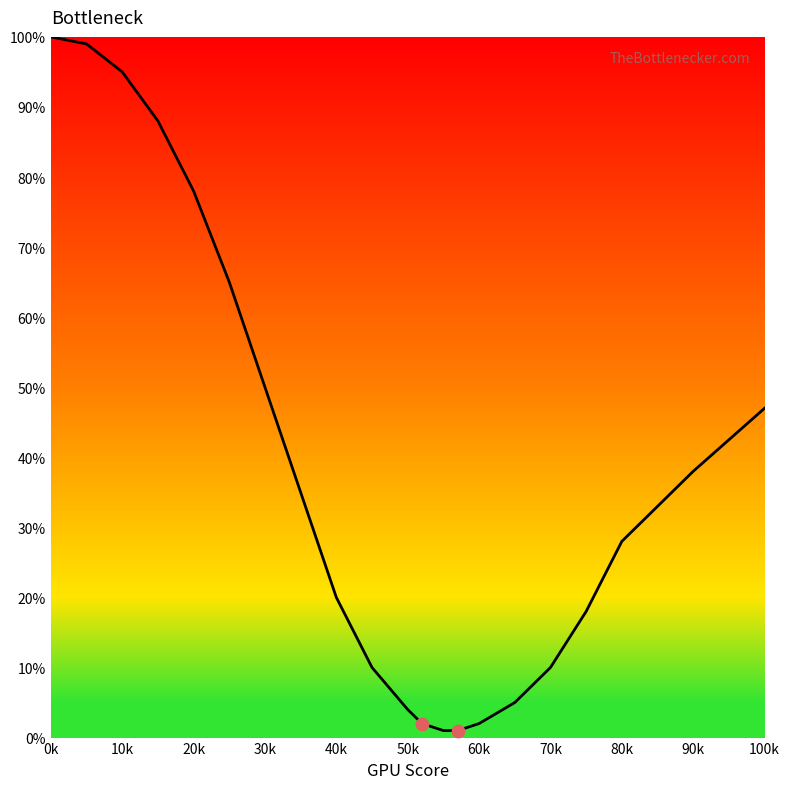

What is the difference between the maximum and minimum values?

99